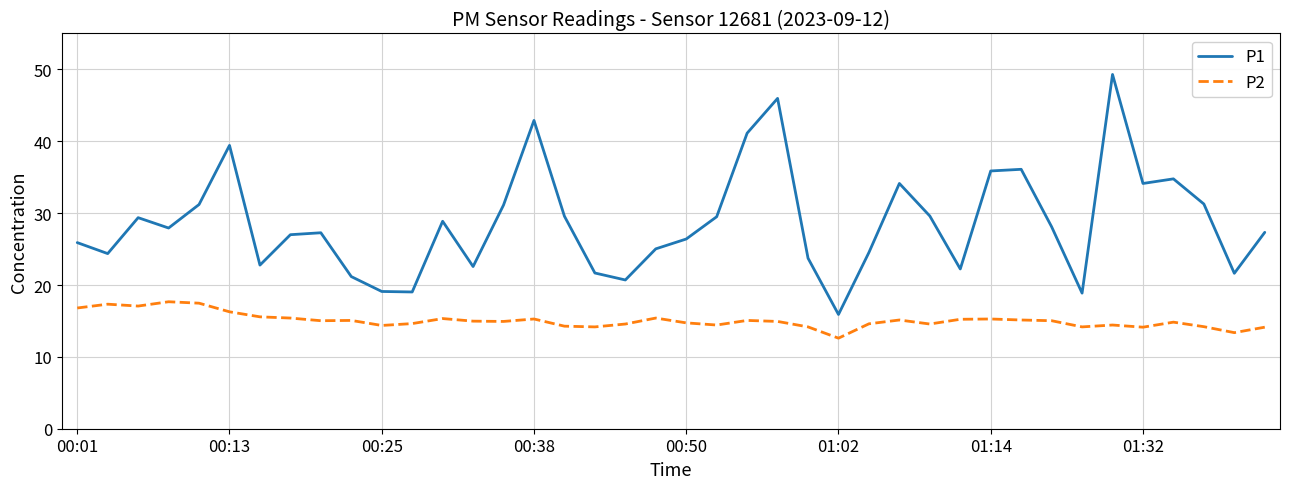

True or false: P1 and P2 intersect in this chart.

False